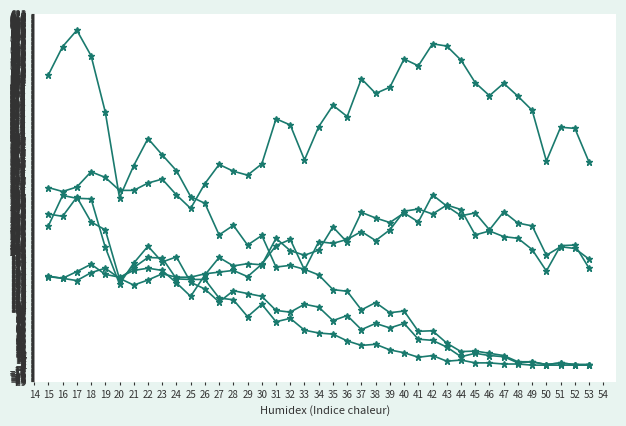

The Male (65+) series shows 153 at 24. True or false?

True